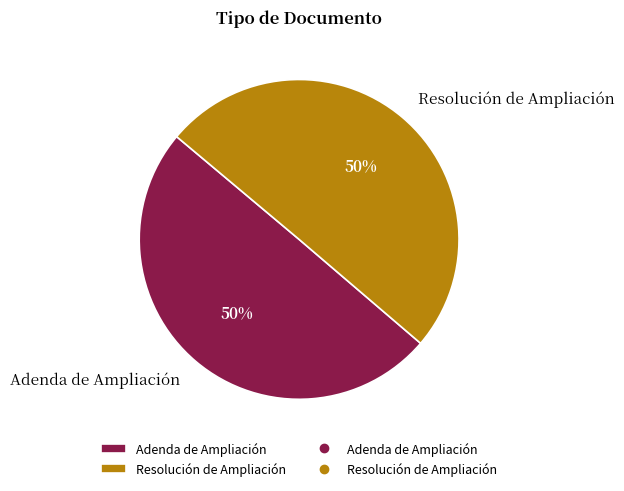

What percentage is the Resolución de Ampliación slice, to the nearest percent?

50%